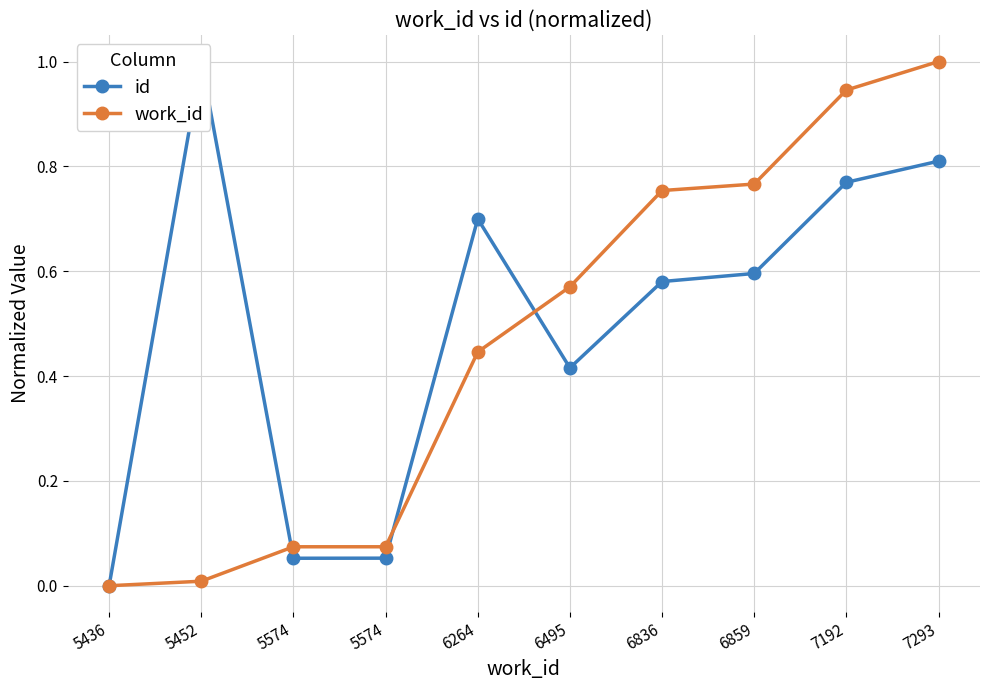

Which series changed the most between 5436 and 5452?

id